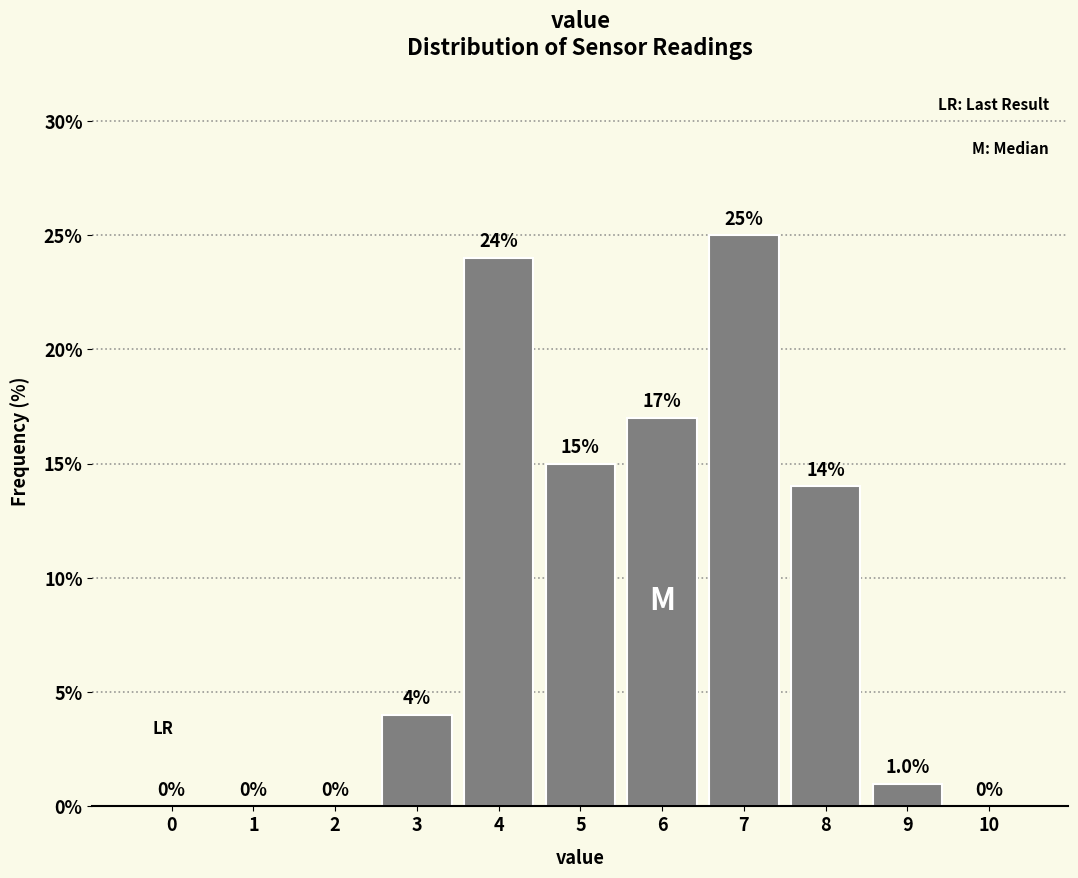

Reading left to right, list all the values displayed in this chart.

0=0	1=0	2=0	3=4	4=24	5=15	6=17	7=25	8=14	9=1	10=0